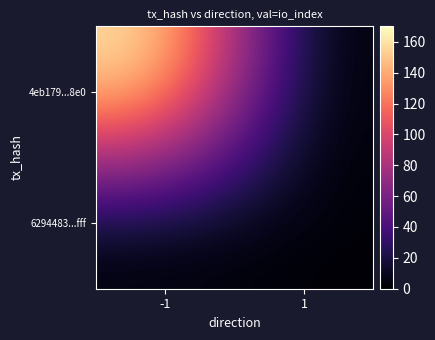

List the series in order of their peak value, highest first.

4eb179...8e0, 6294483...fff